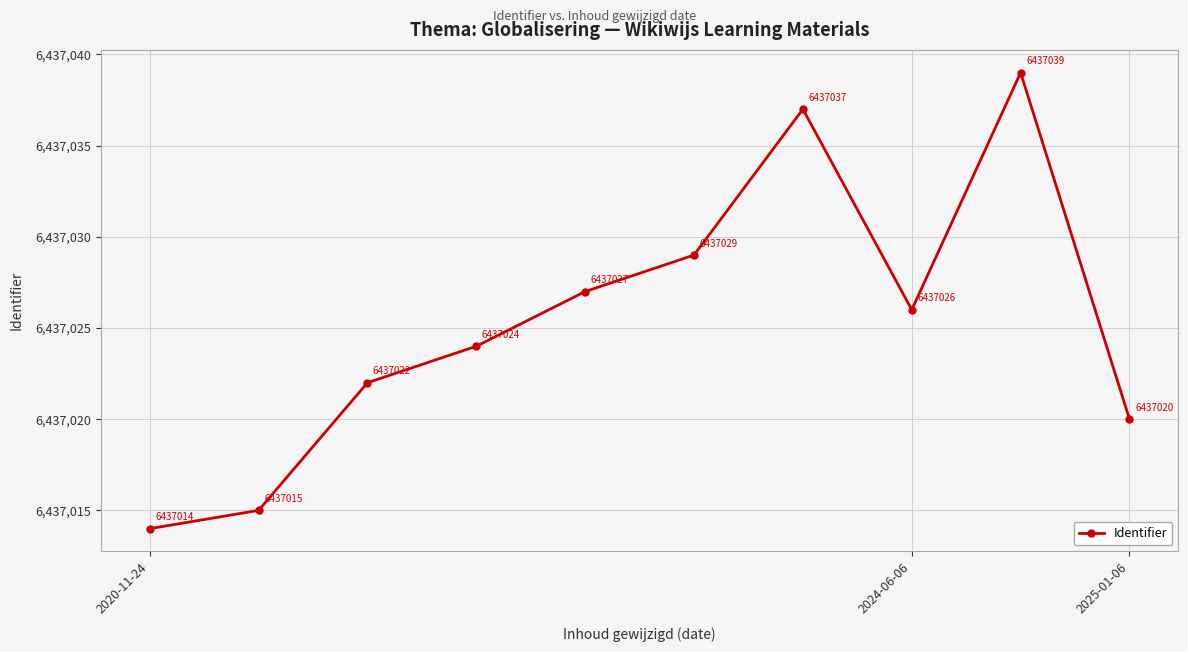

How many lines are shown in the chart?

1